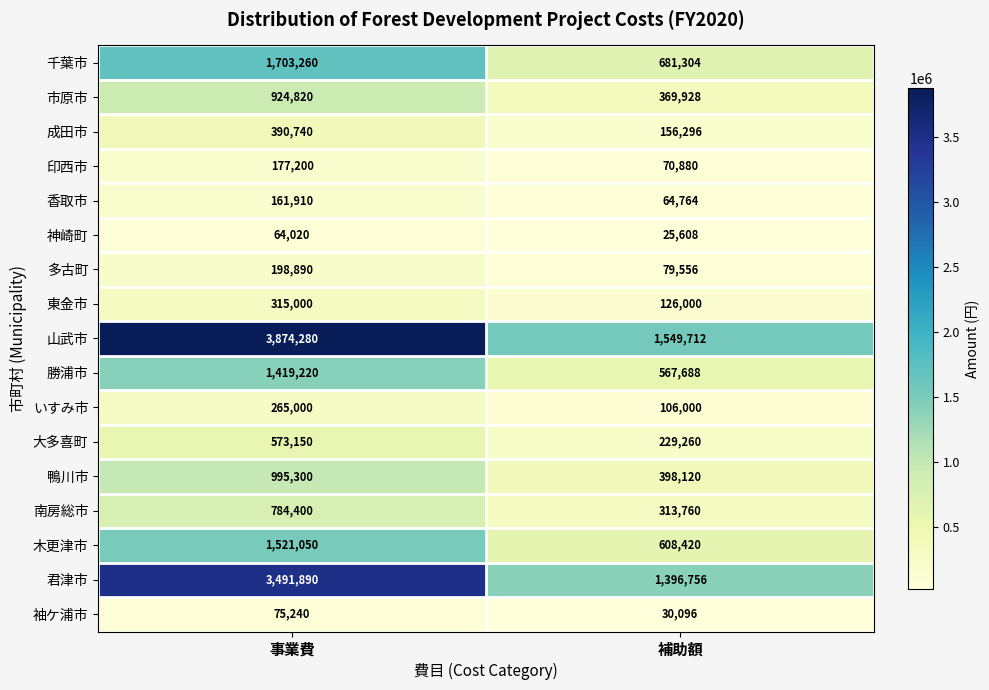

The 大多喜町 series shows 573150 at 事業費. True or false?

True